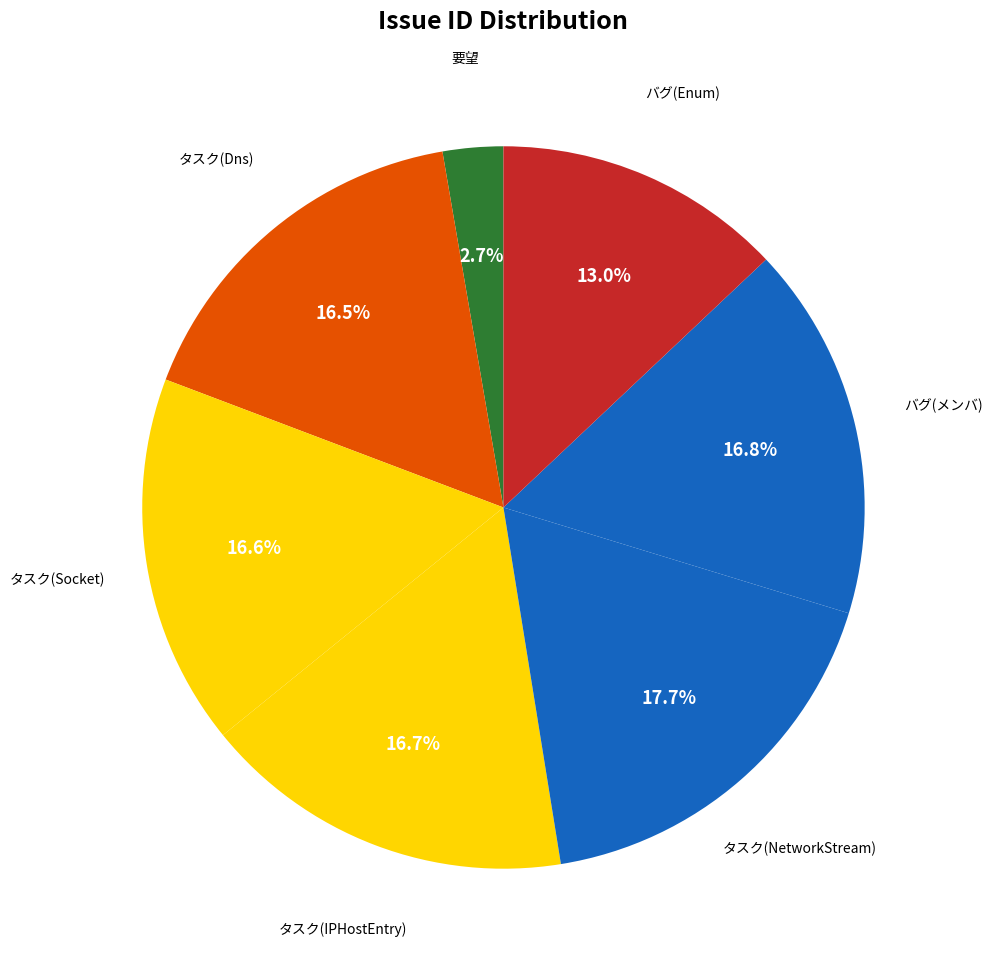

What is the ratio of the value at バグ(Enum) to the value at タスク(NetworkStream)?

0.7